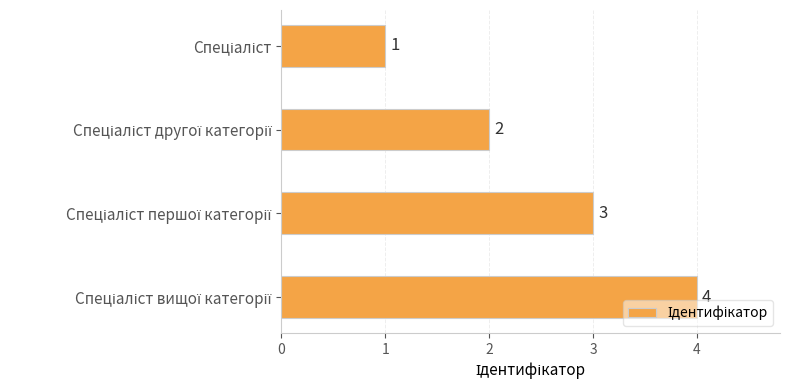

Count the values in the range 2 to 4.

3